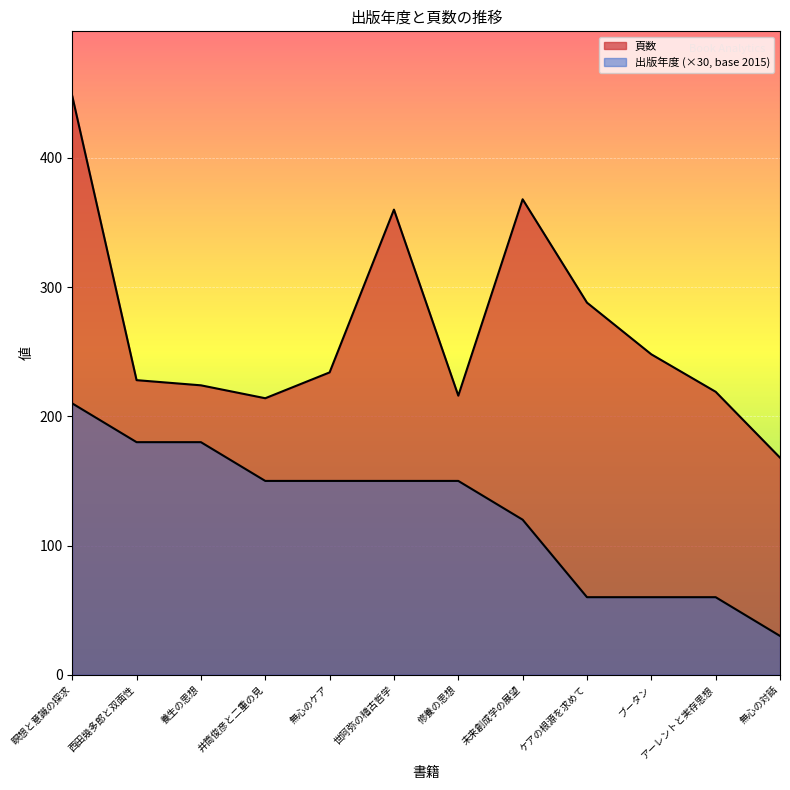

The value of 出版年度 at ケアの根源を求めて is 60. True or false?

True